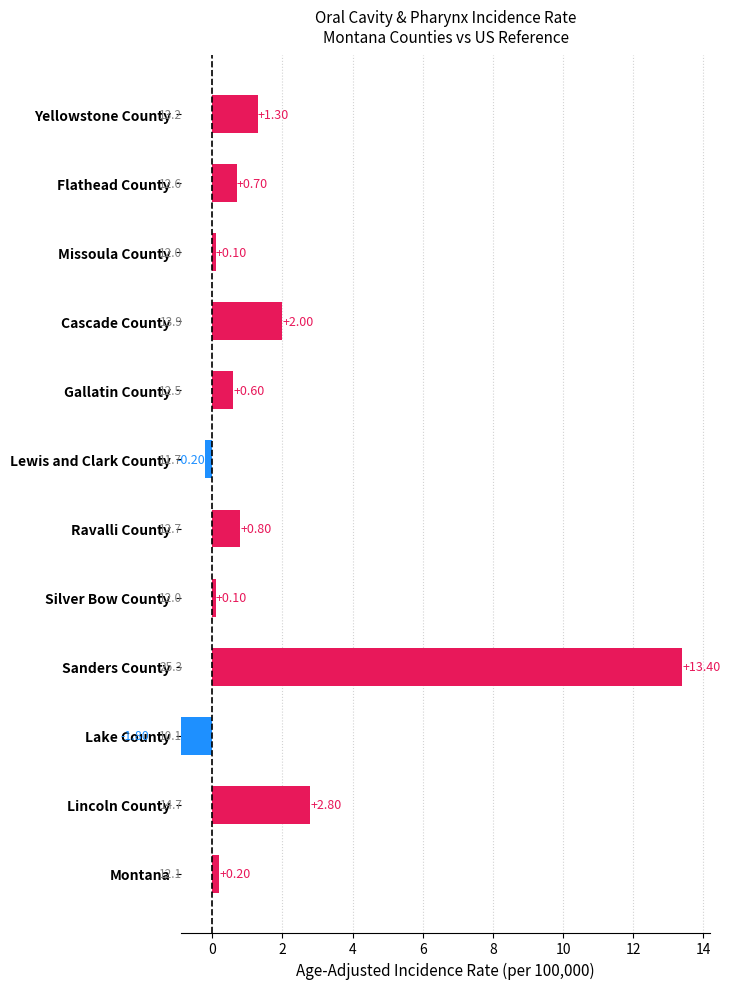

What is the greatest value displayed?

13.4